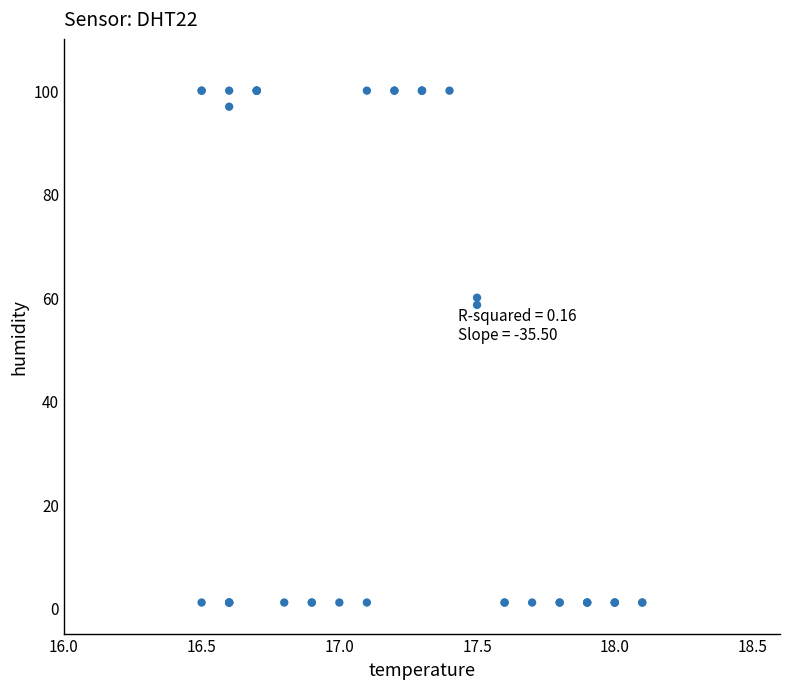

What Y value in the scatter plot is closest to 50?

58.5